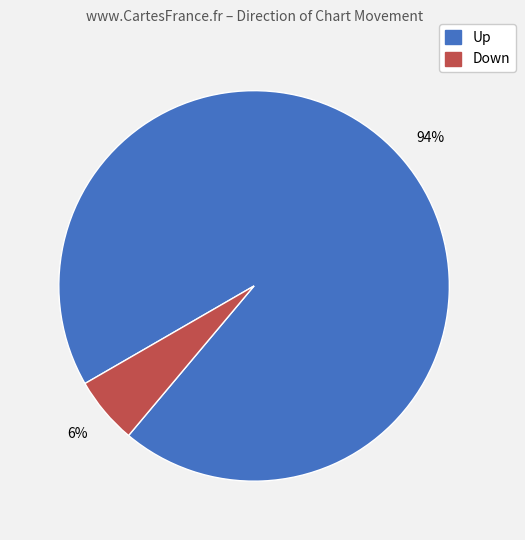

Does any single category account for the majority?

Yes